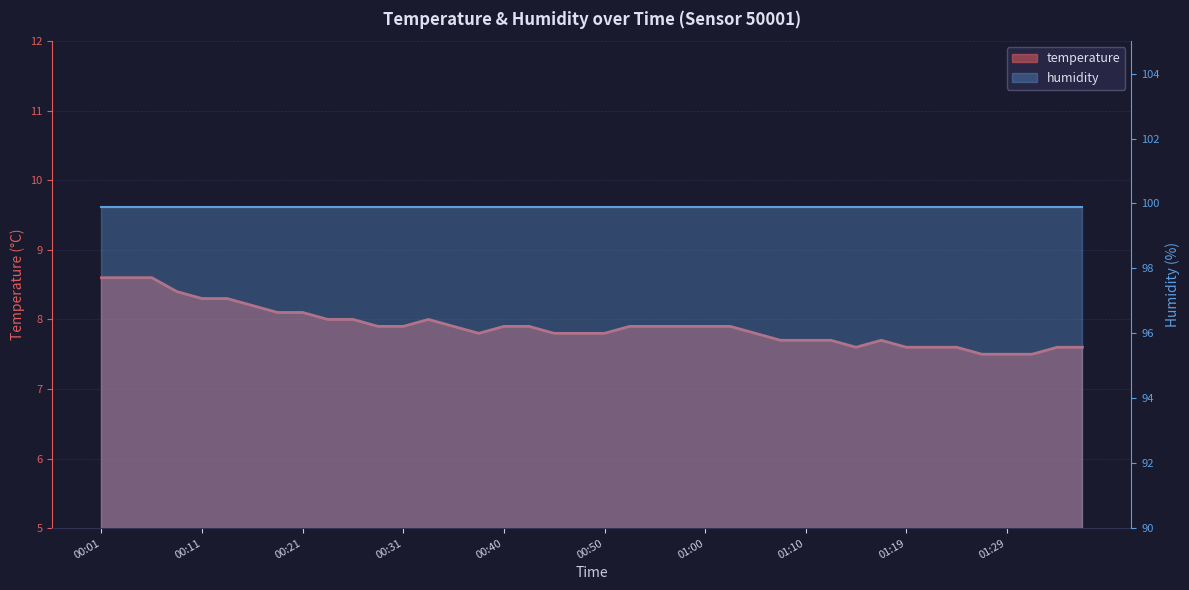

What is the ratio of the value at 01:14 to the value at 00:50?

1.0